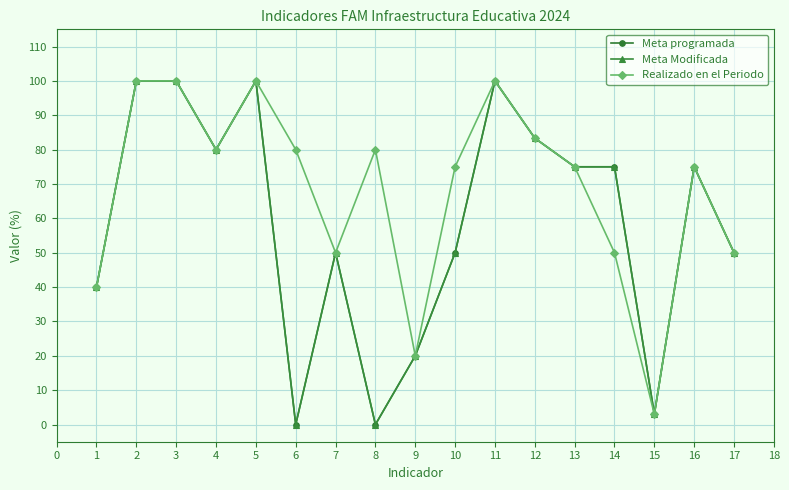

Rank the series by their maximum value, from lowest to highest.

Meta programada, Meta Modificada, Realizado en el Periodo